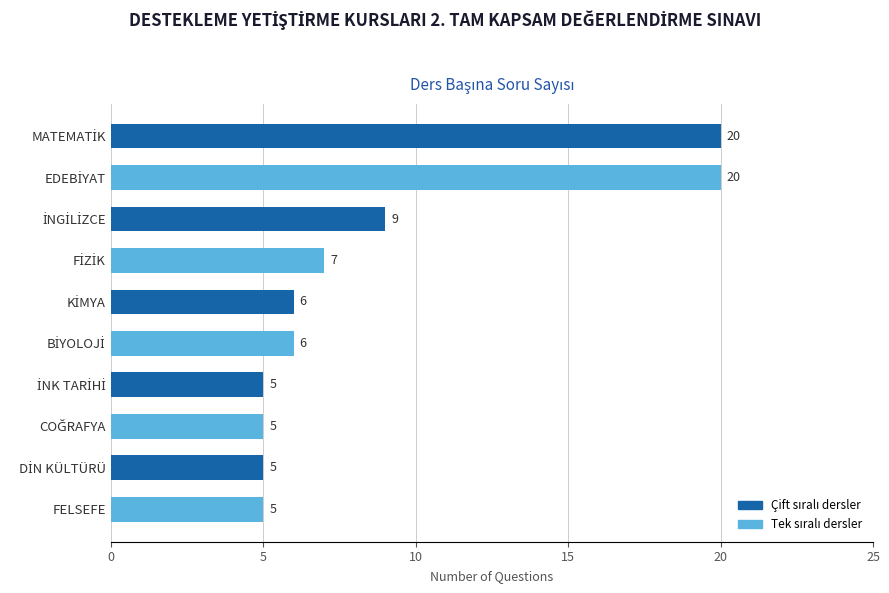

Is it true that the value at FELSEFE is 5?

True